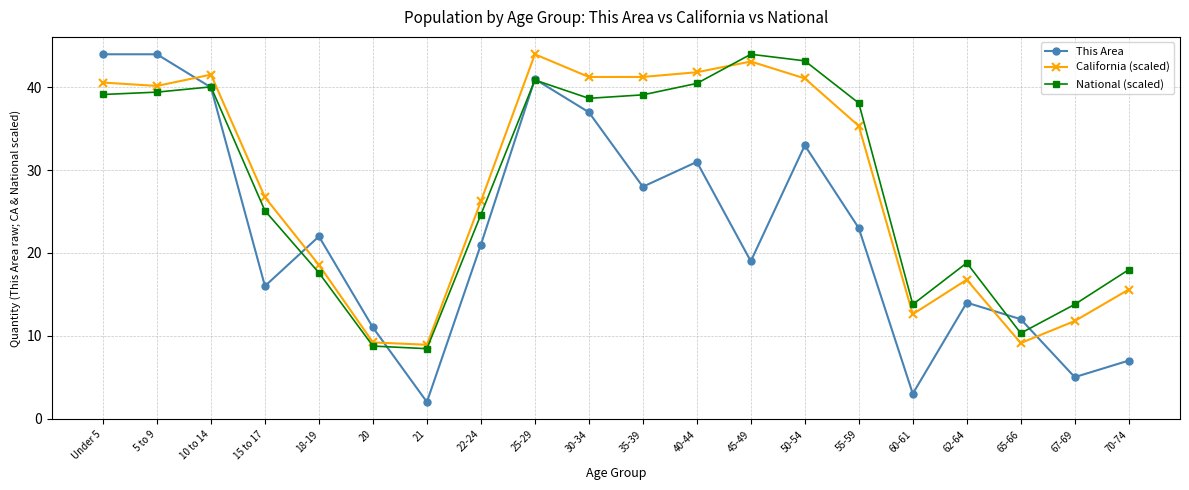

The This Area series shows 14.0 at 62-64. True or false?

True